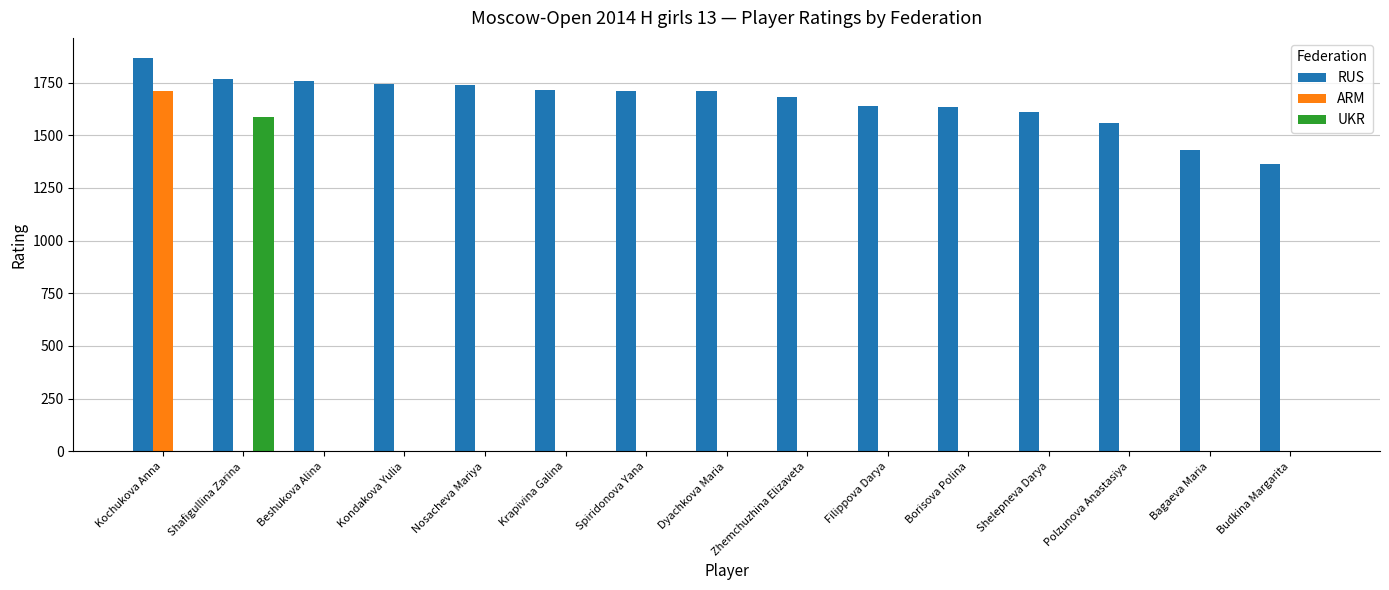

What is the spread (max minus min) of values at Dyachkova Maria?

1709